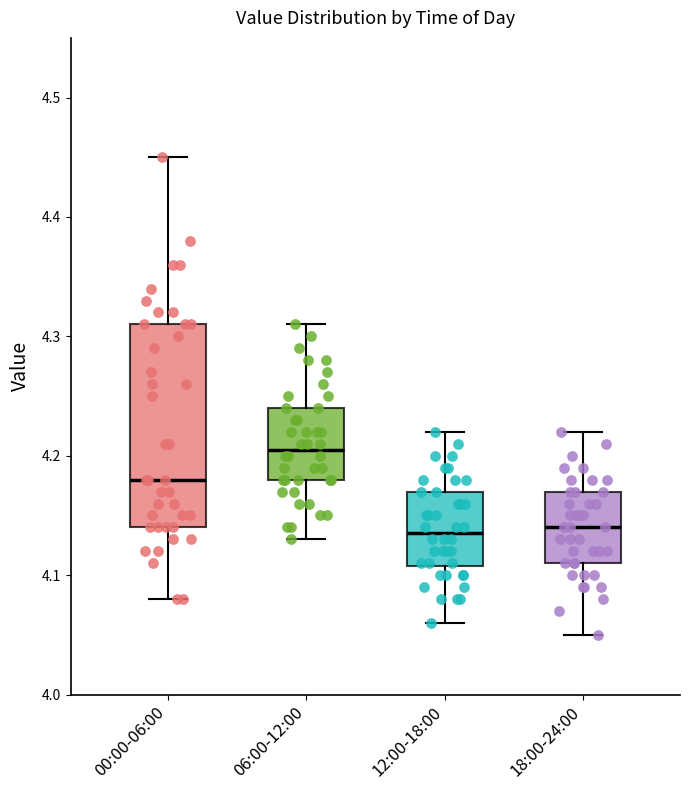

Which box has the highest median line?

06:00-12:00